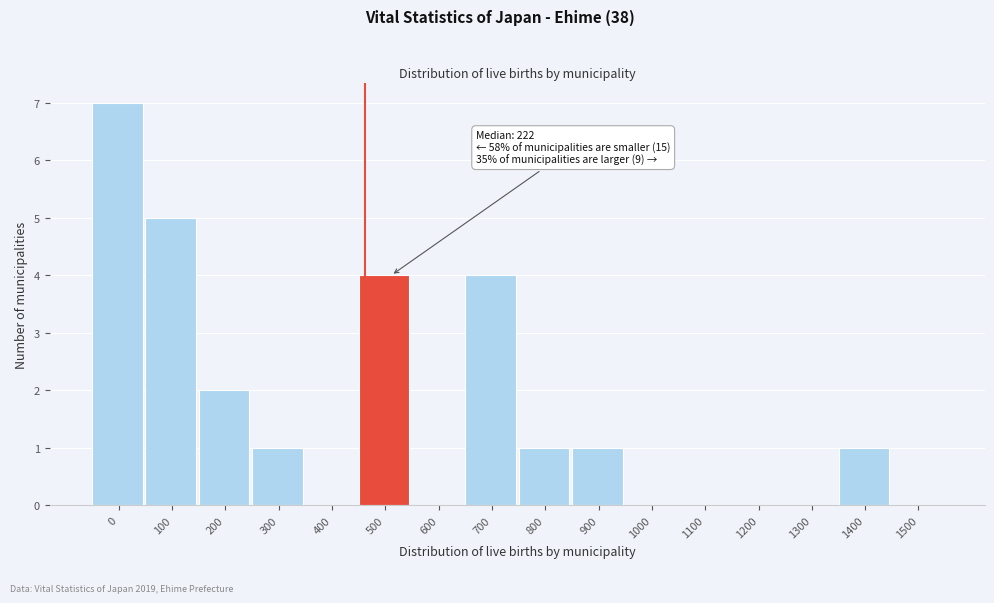

Reading left to right, what are all the values shown in this chart?

0=7	100=5	200=2	300=1	400=0	500=4	600=0	700=4	800=1	900=1	1000=0	1100=0	1200=0	1300=0	1400=1	1500=0